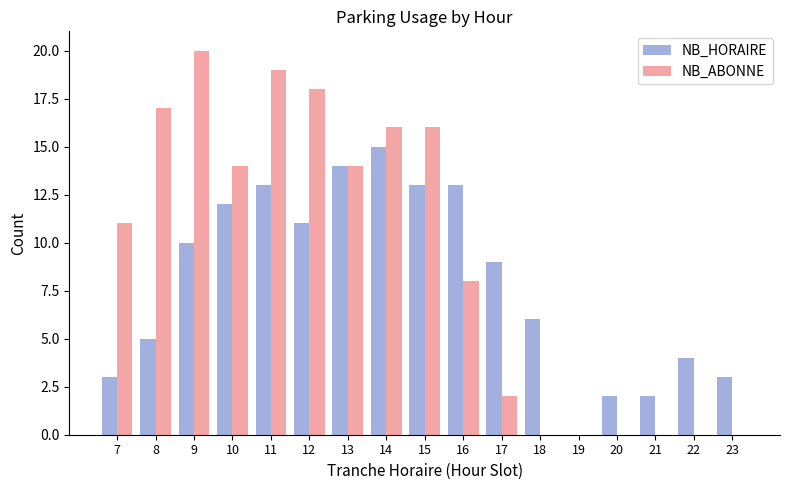

At which category is the sum across all series the highest?

11